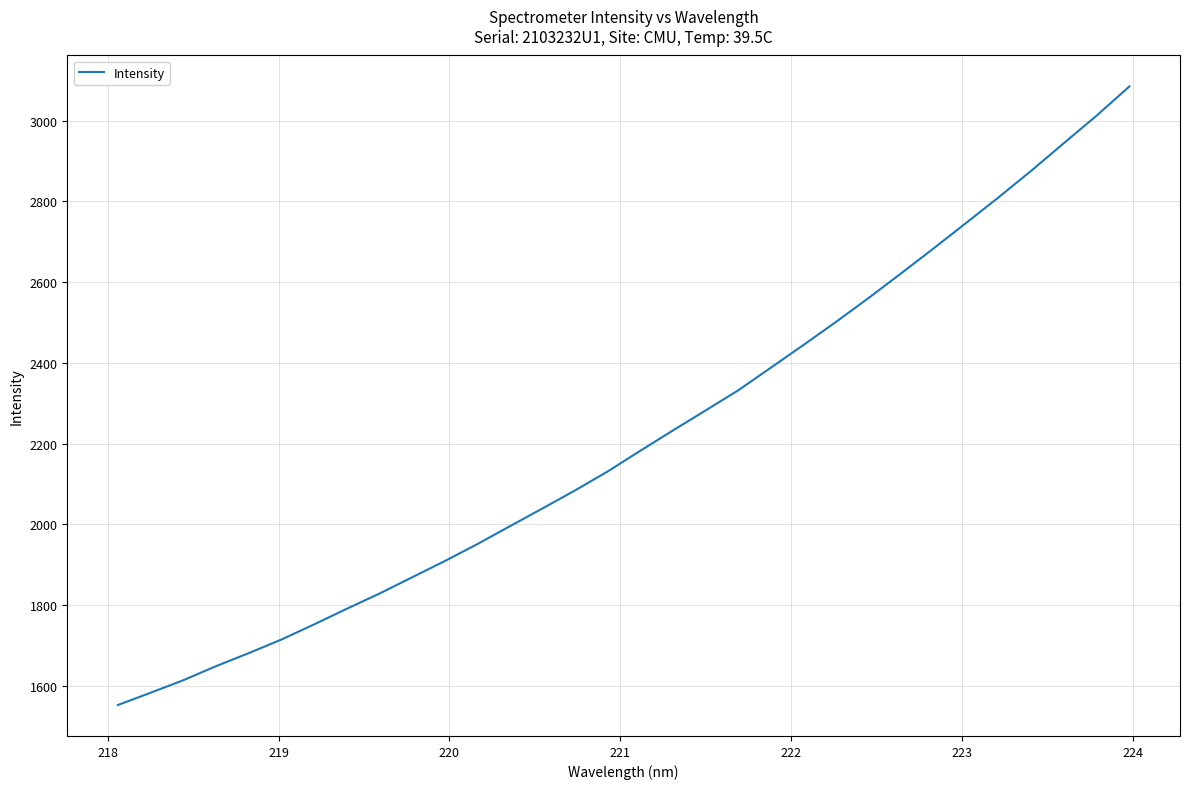

Count the number of values greater than 2182.

16